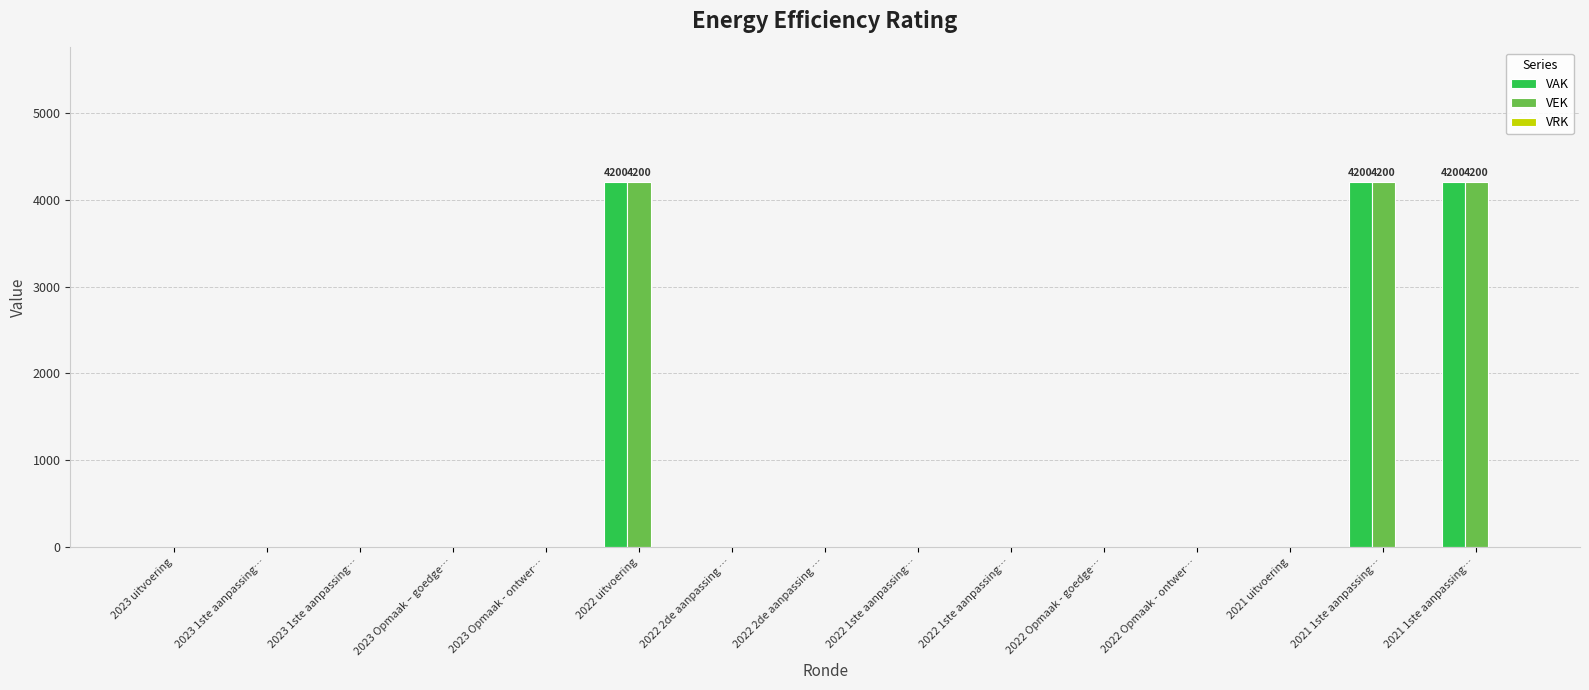

Rank the categories by VEK value from highest to lowest.

2022 uitvoering, 2021 1ste aanpassing…, 2021 1ste aanpassing…, 2023 uitvoering, 2023 1ste aanpassing…, 2023 1ste aanpassing…, 2023 Opmaak – goedge…, 2023 Opmaak - ontwer…, 2022 2de aanpassing …, 2022 2de aanpassing …, 2022 1ste aanpassing…, 2022 1ste aanpassing…, 2022 Opmaak - goedge…, 2022 Opmaak - ontwer…, 2021 uitvoering